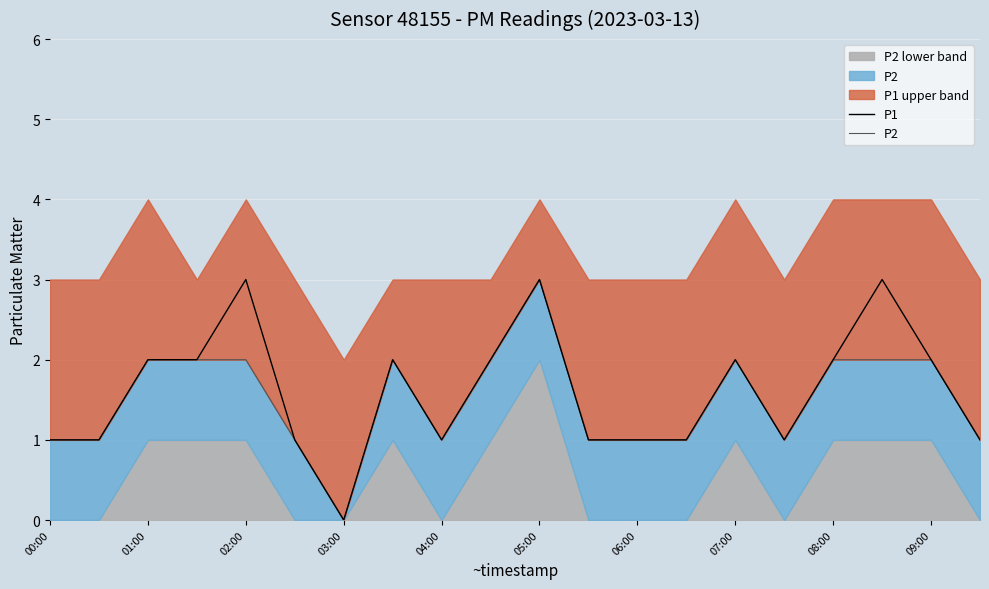

The P1 series shows 2 at 01:00. True or false?

True